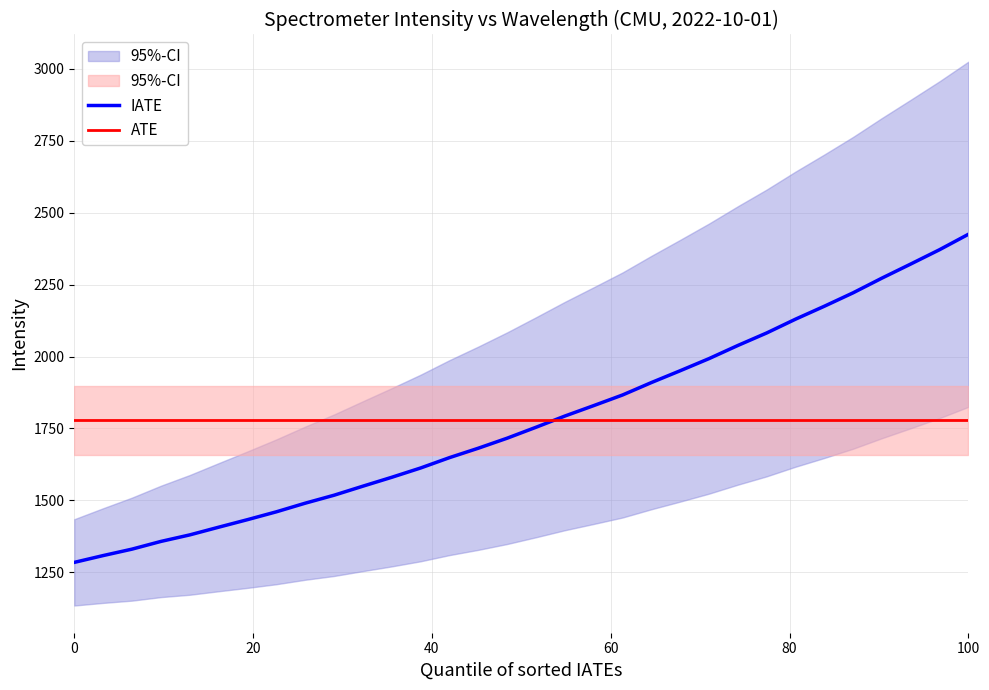

What is the highest value of the ATE series?

1777.8